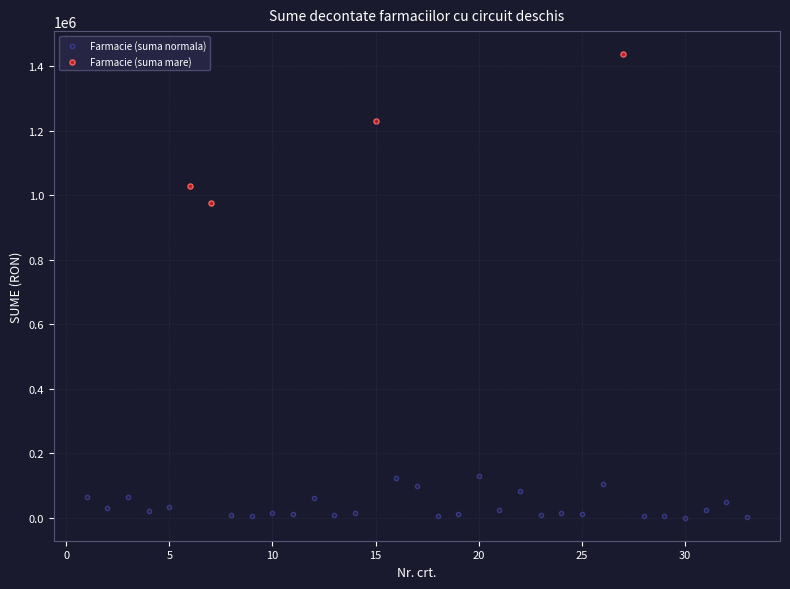

Which series reaches the maximum Y coordinate?

Farmacie (suma mare)